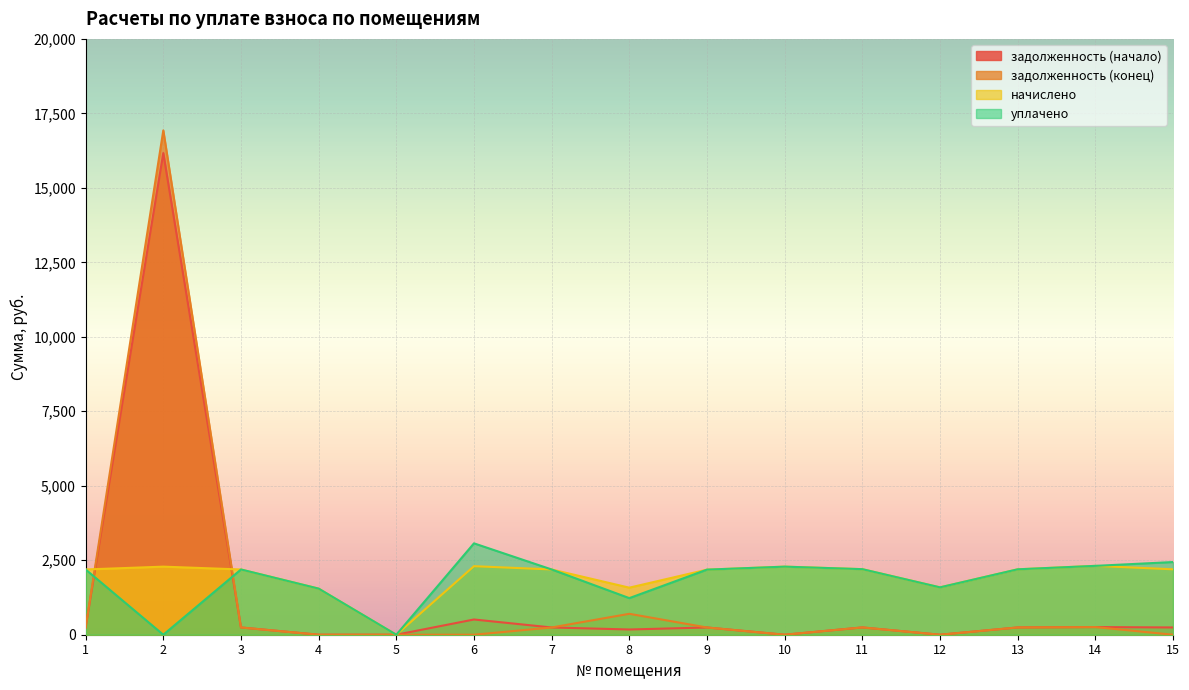

At how many categories does at least one series exceed 4934?

1